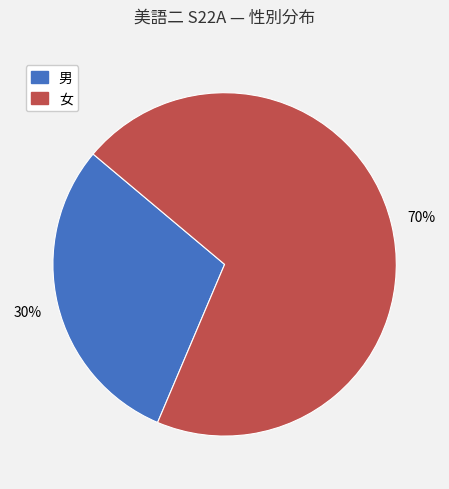

Is 男 the majority of the pie?

No